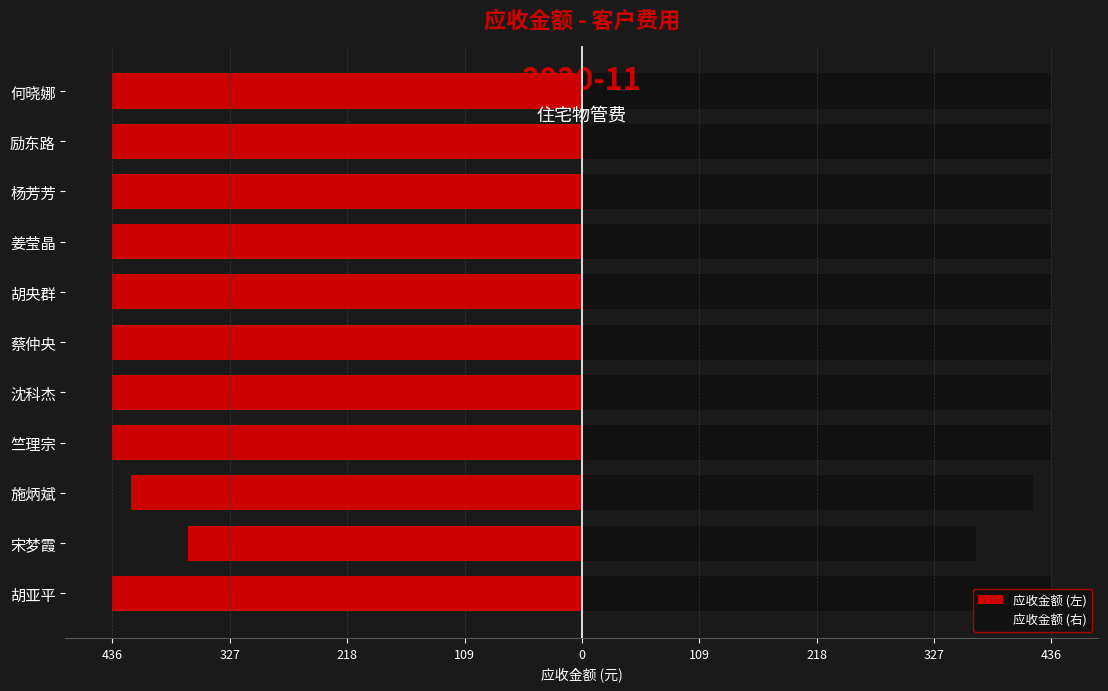

Read the 应收金额 (右) value at 竺理宗.

436.9